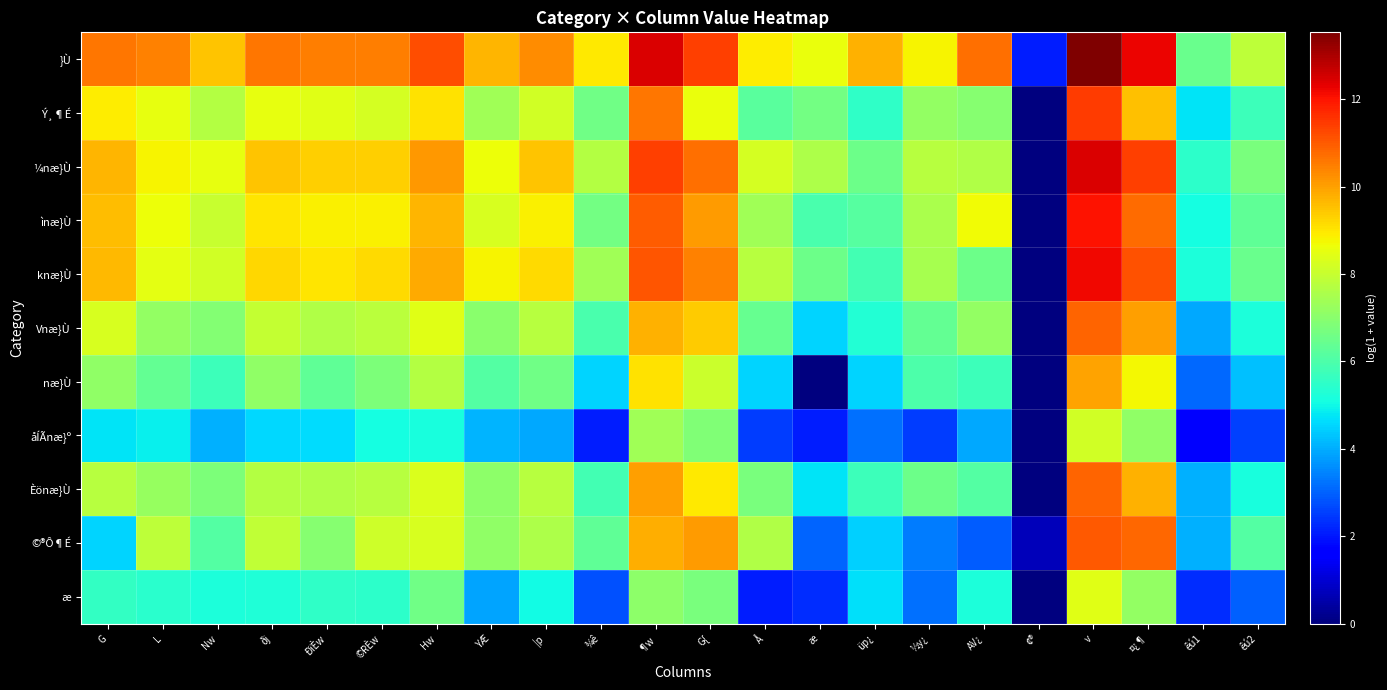

Rank the series at ©RÈw from highest to lowest value.

}Ù, ¼næ}Ù, knæ}Ù, ìnæ}Ù, Ý¸¶É, ©®Ô¶É, Vnæ}Ù, Èönæ}Ù, næ}Ù, æ, åÍÃnæ}º